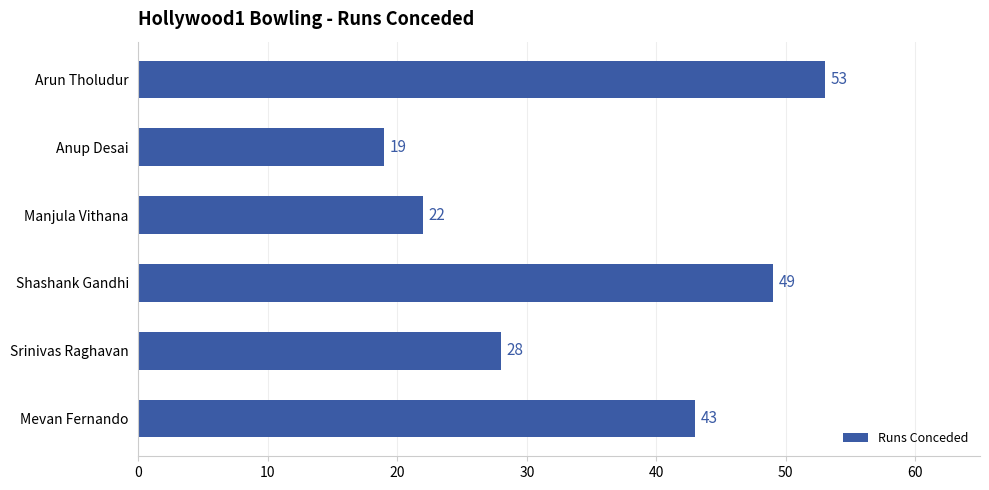

At which label is the value closest to 36?

Mevan Fernando